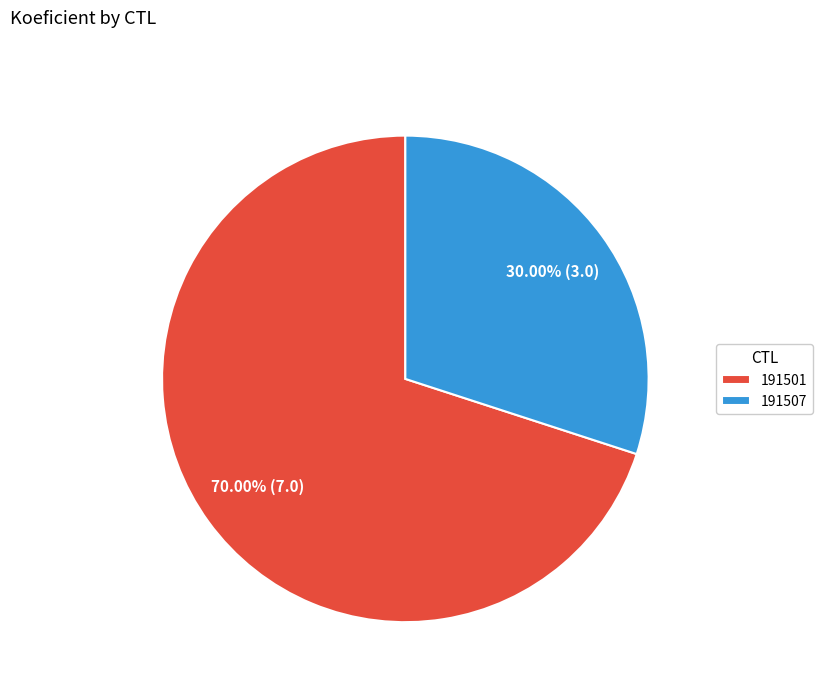

To the nearest percent, what percentage of the pie is 191501?

70%